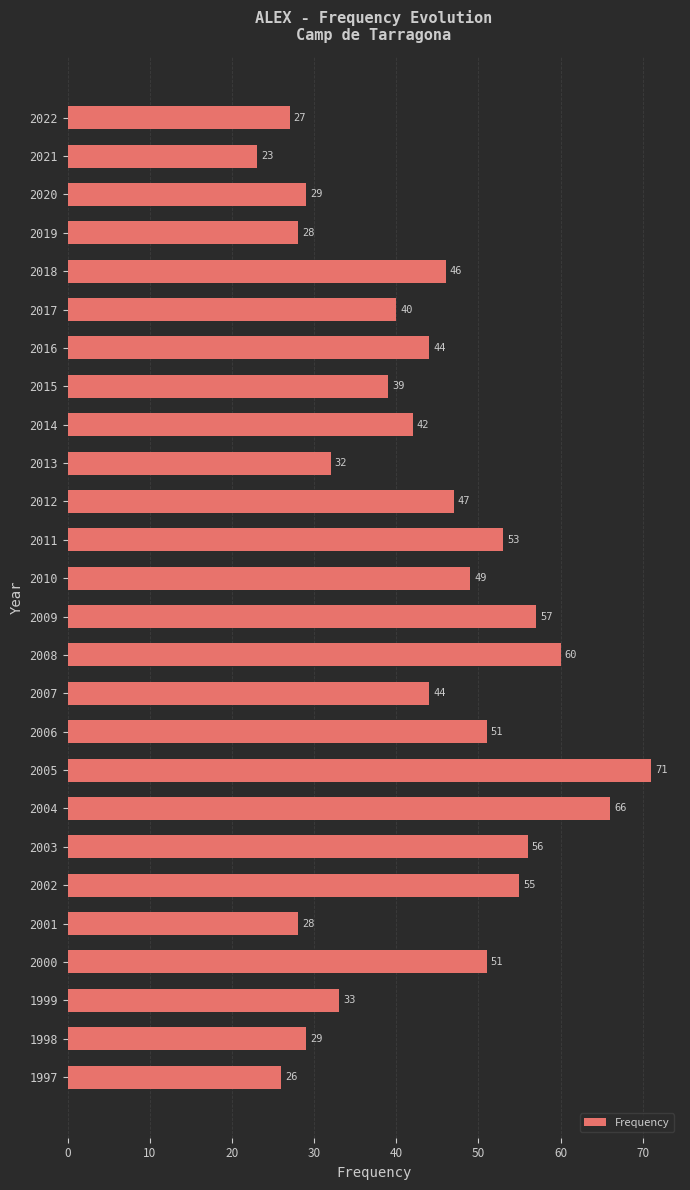

What is the ratio of the value at 2014 to the value at 2006?

0.8